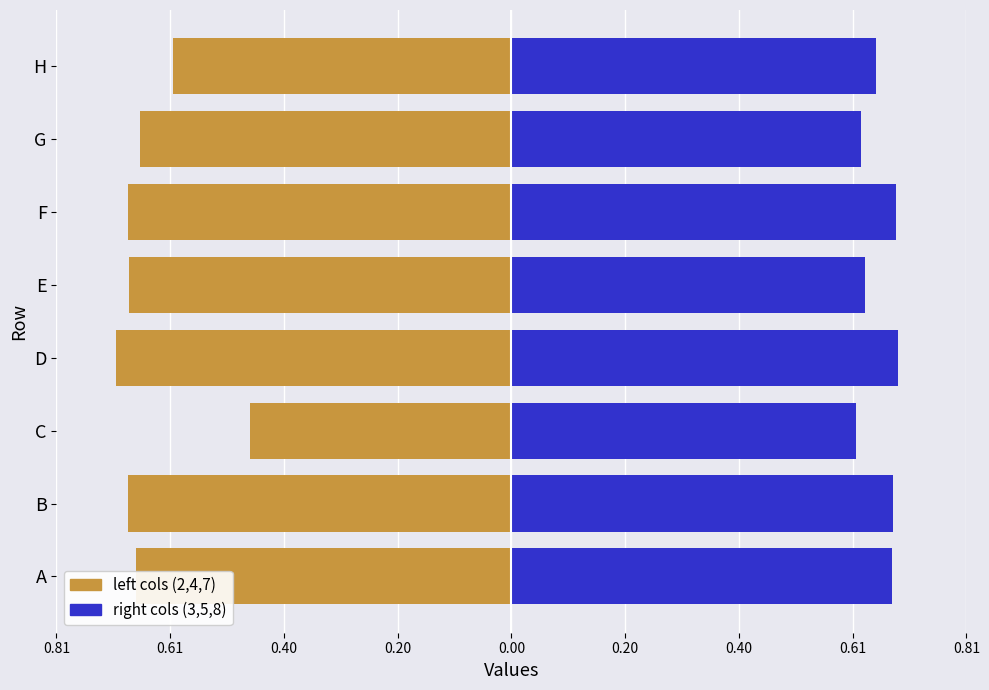

The value of col3/5/8 (right) at H is 0.6. True or false?

True